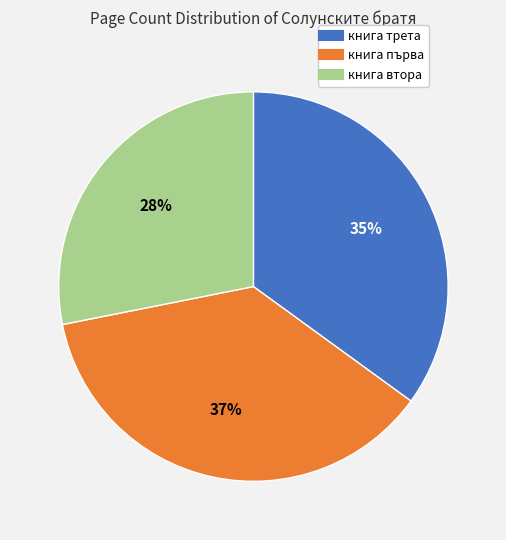

How many slices are in this pie chart?

3